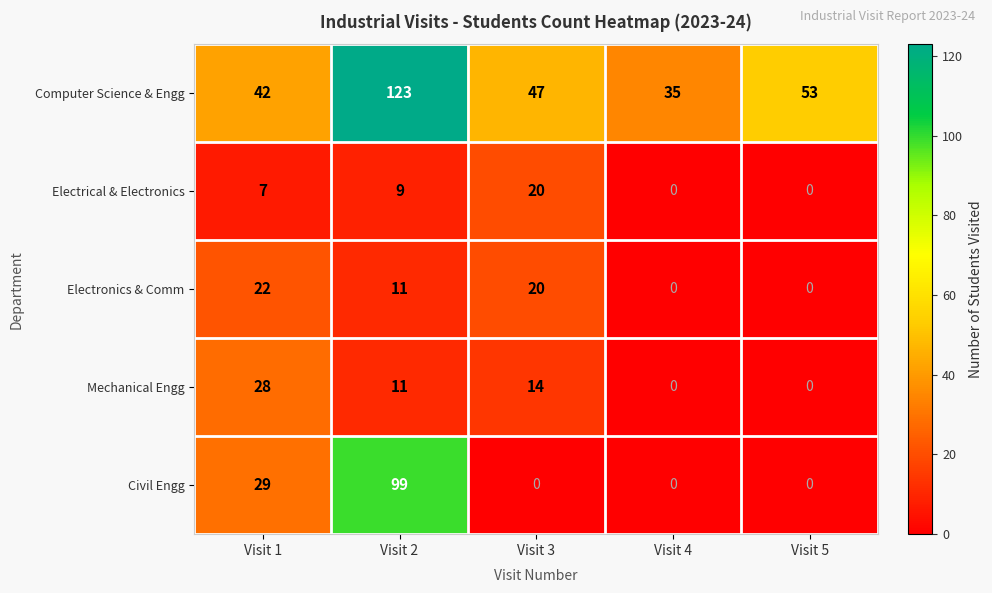

Reading left to right, list all the values displayed in this chart.

Computer Science & Engg: Visit 1=42	Visit 2=123	Visit 3=47	Visit 4=35	Visit 5=53
Electrical & Electronics: Visit 1=7	Visit 2=9	Visit 3=20	Visit 4=0	Visit 5=0
Electronics & Comm: Visit 1=22	Visit 2=11	Visit 3=20	Visit 4=0	Visit 5=0
Mechanical Engg: Visit 1=28	Visit 2=11	Visit 3=14	Visit 4=0	Visit 5=0
Civil Engg: Visit 1=29	Visit 2=99	Visit 3=0	Visit 4=0	Visit 5=0